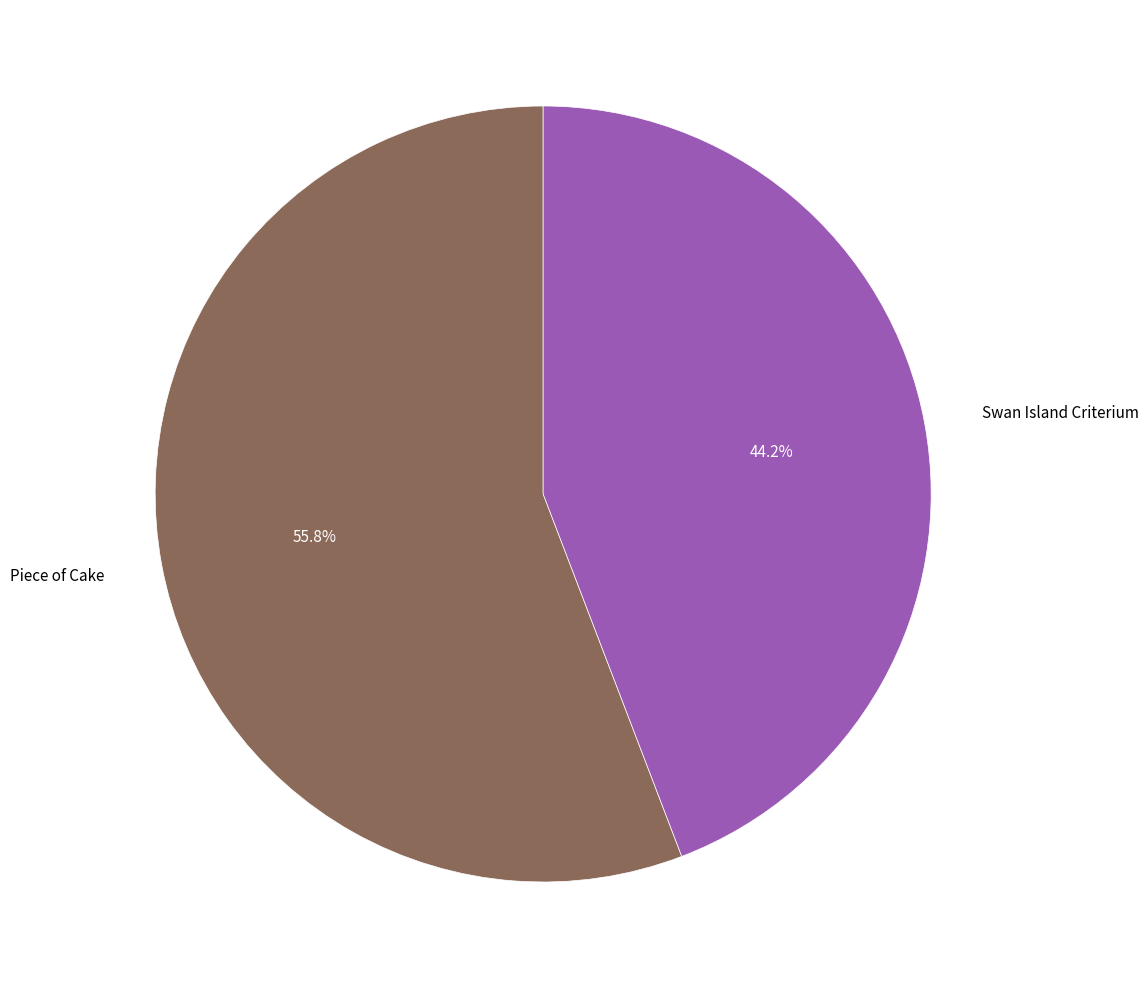

How many segments does this pie chart have?

2